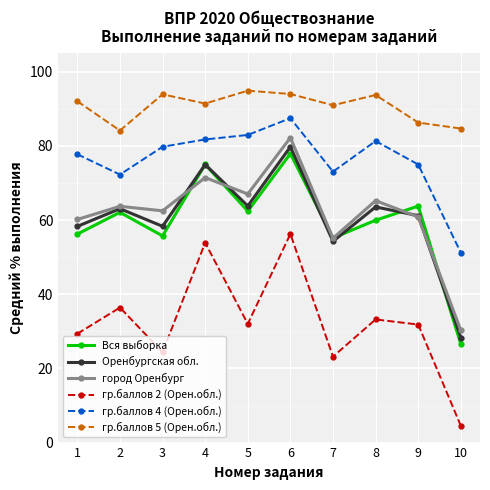

Is the value of Оренбургская обл. at 7 greater than the value of гр.баллов 4 (Орен.обл.) at 8?

No